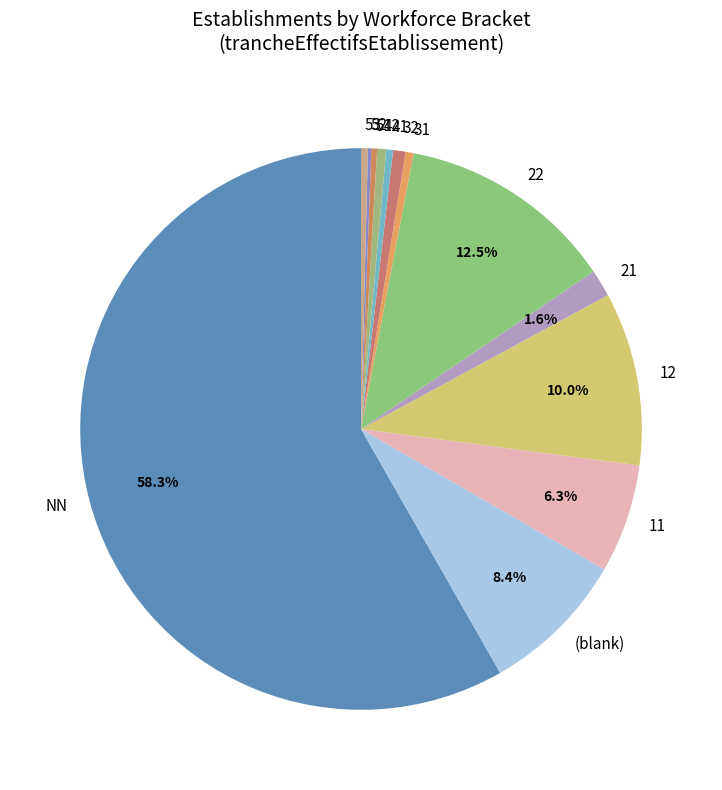

What is the largest slice in the pie chart?

NN